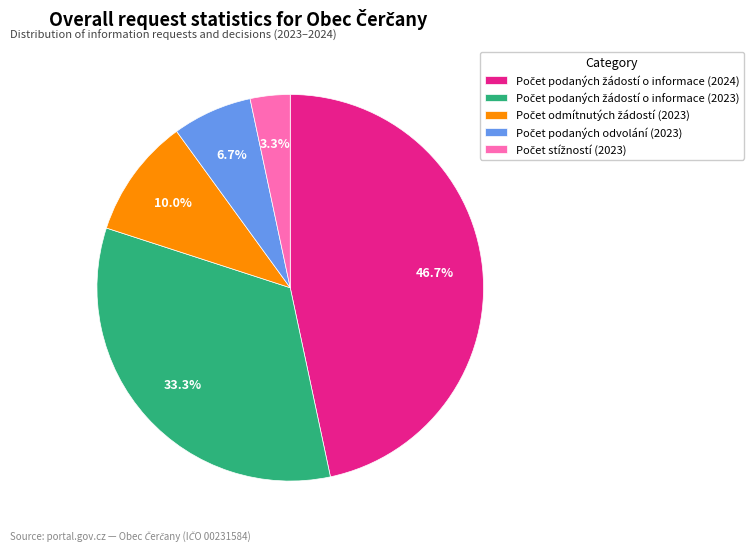

Does any single category account for the majority?

No